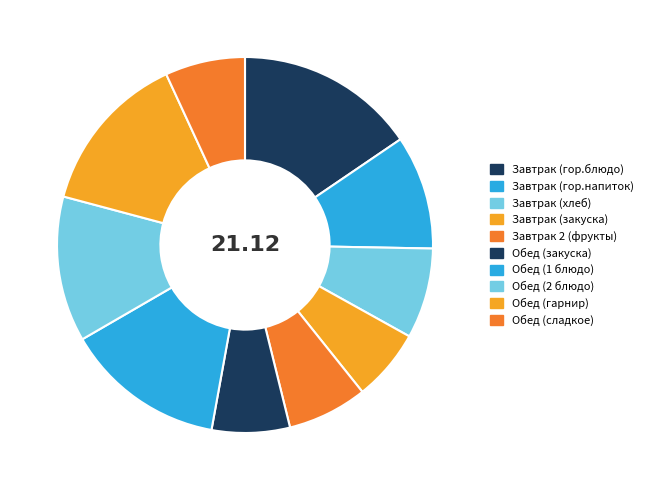

Does Обед (1 блюдо) account for over 50% of the chart?

No